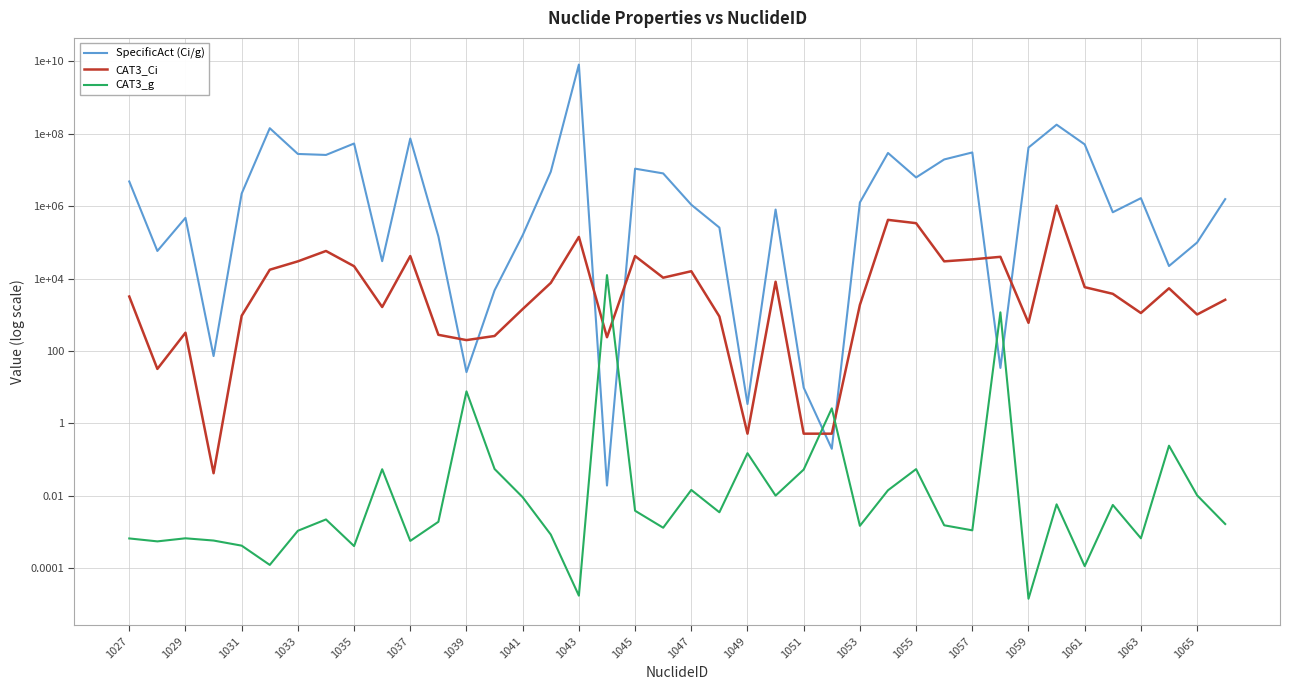

What is the value of the SpecificAct (Ci/g) point at the 26th from the left?

0.2